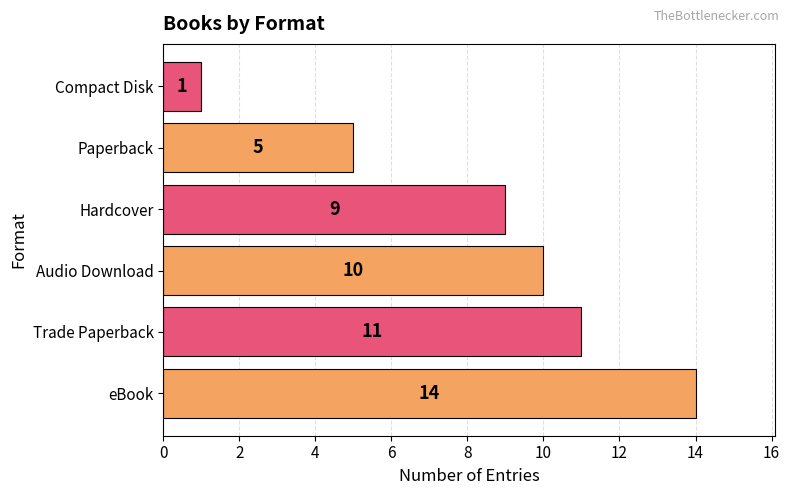

The value at Paperback is 2. True or false?

False